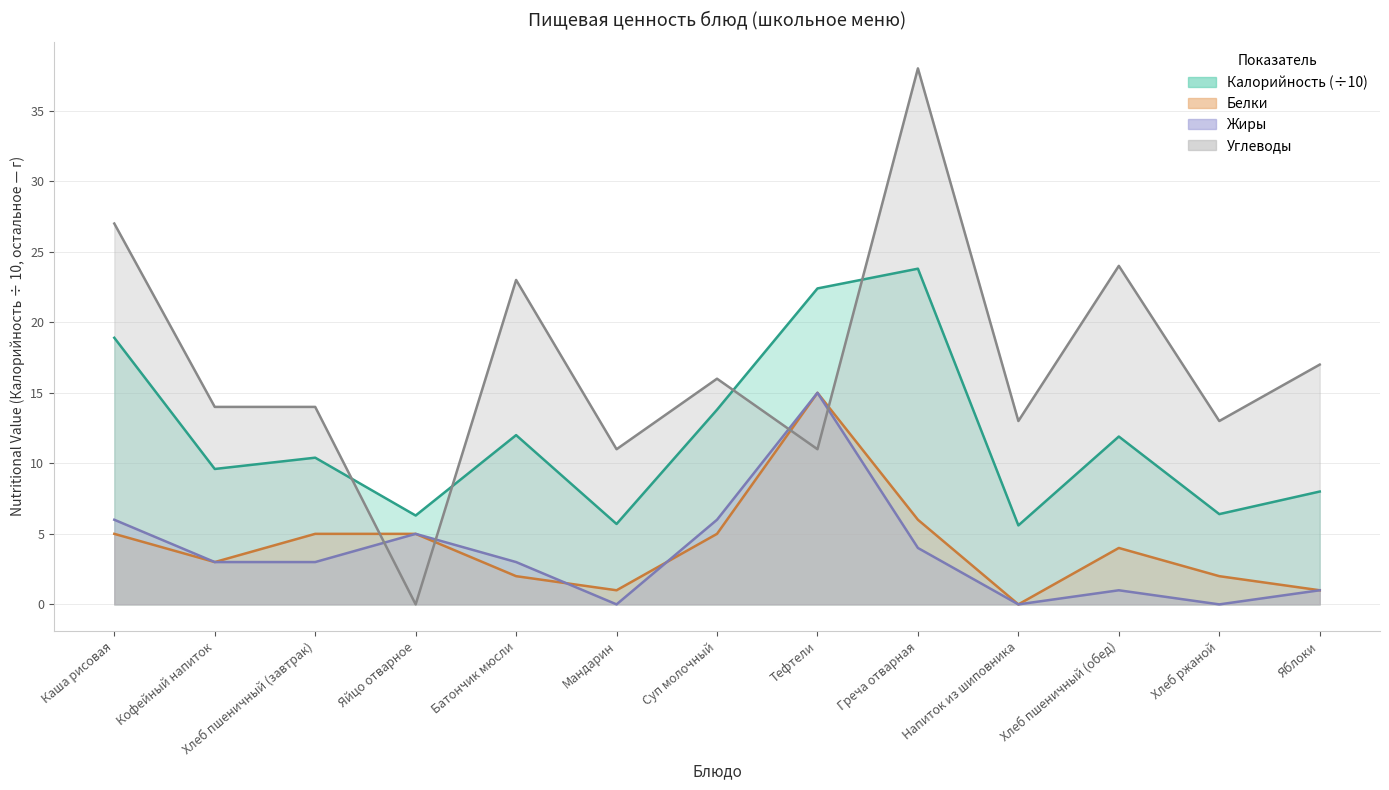

Between Греча отварная and Мандарин, which is larger?

Греча отварная